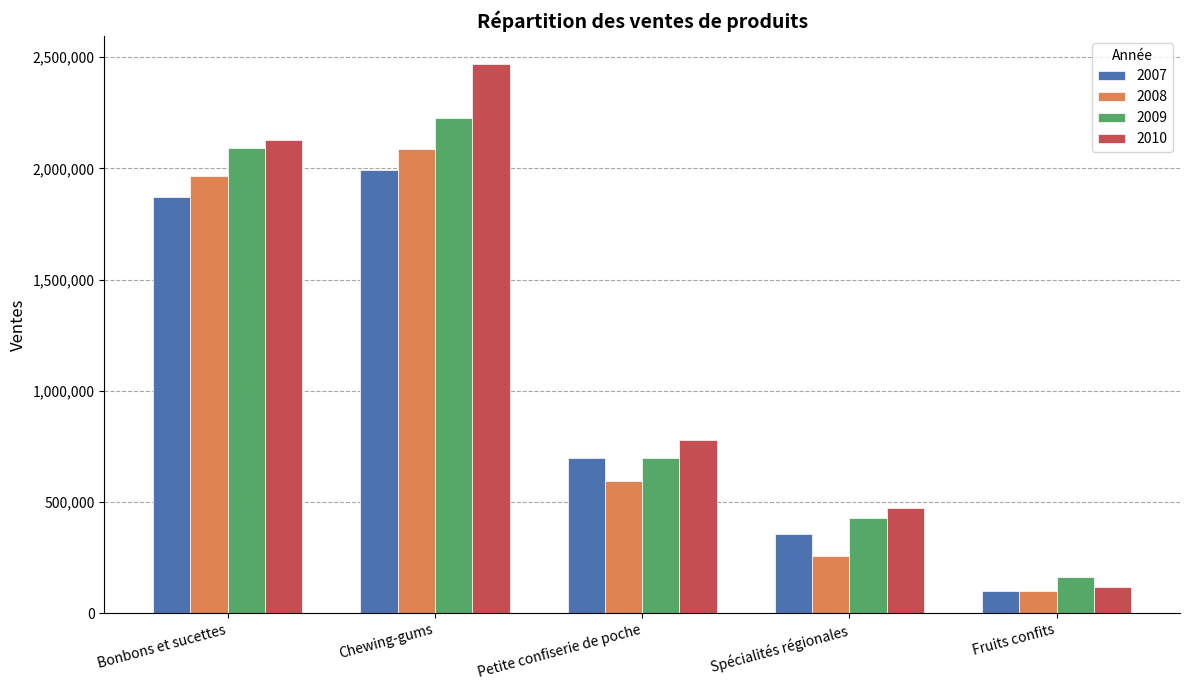

What is the sum of the 2009 values at Spécialités régionales and Petite confiserie de poche?

1128890